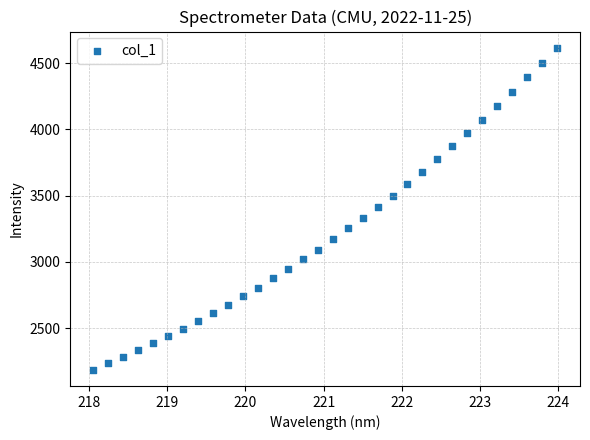

What is the range of X values (max minus min)?

5.9